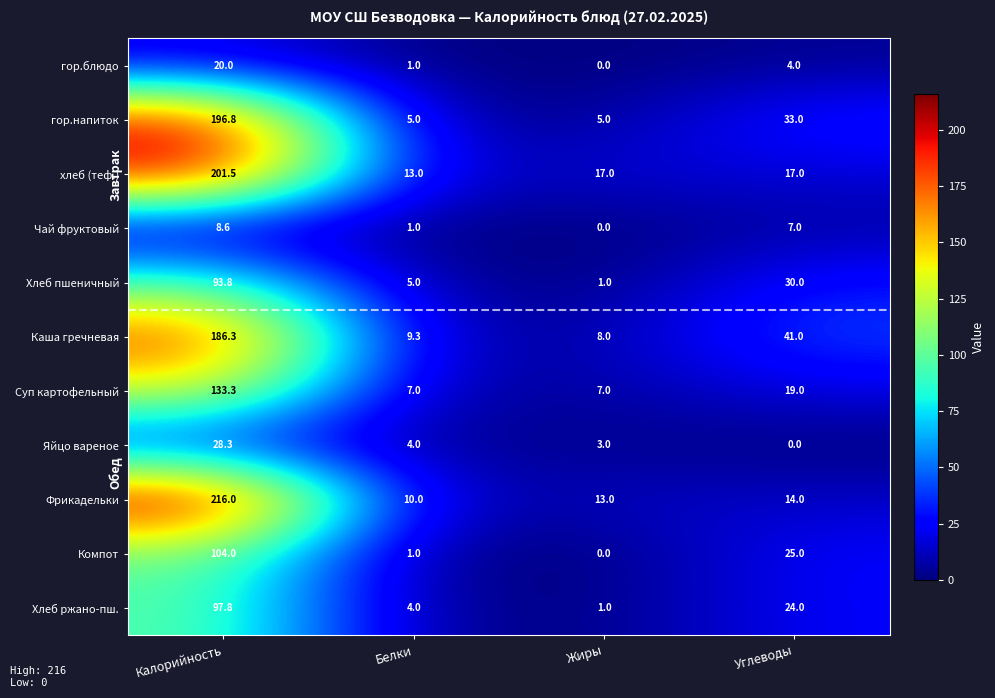

Which series has the largest total across all categories?

Фрикадельки